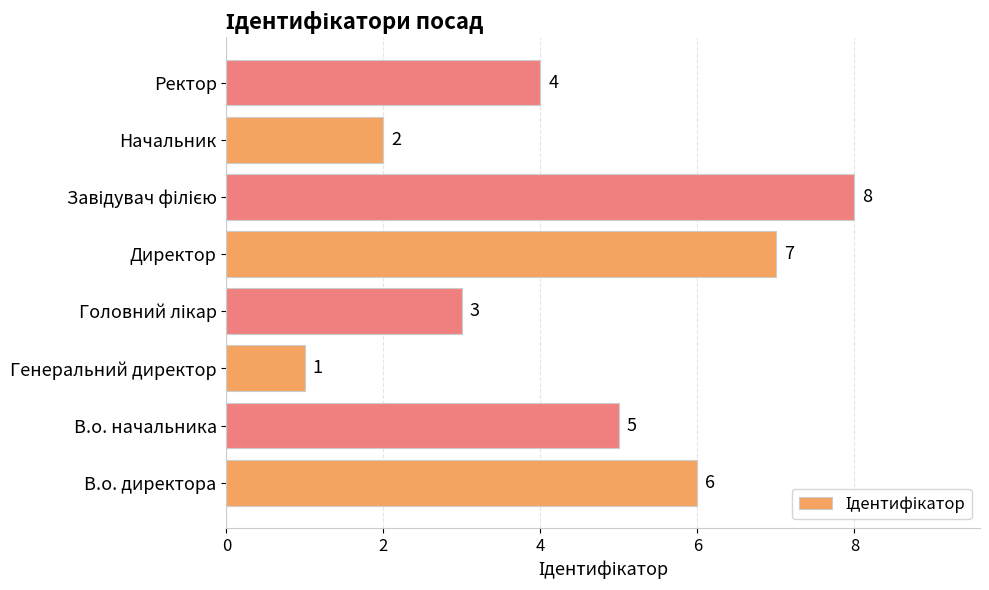

What is the ratio of the value at Генеральний директор to the value at Начальник?

0.5